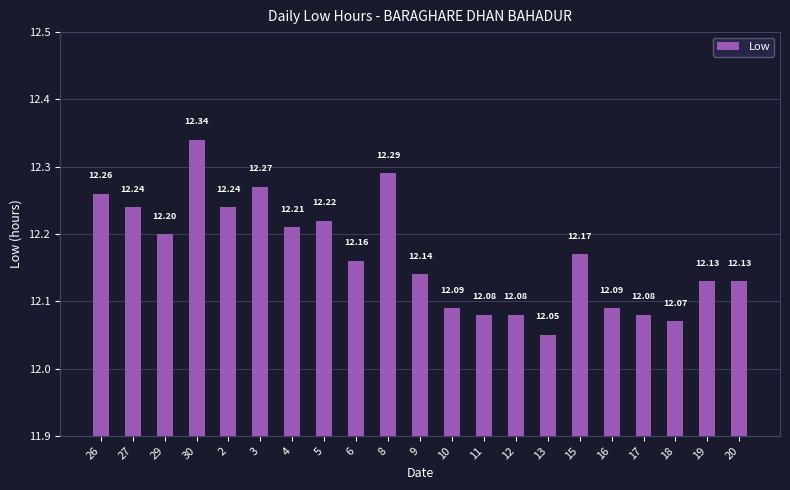

What is the greatest value displayed?

12.3